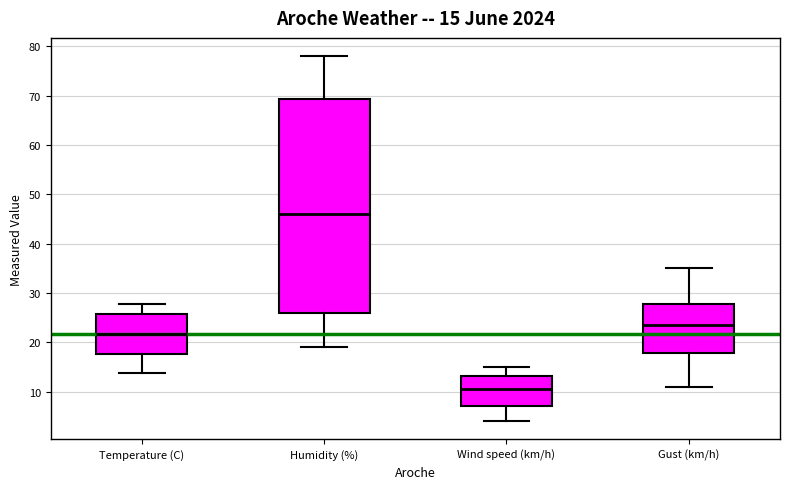

Which box has the highest median line?

Humidity (%)